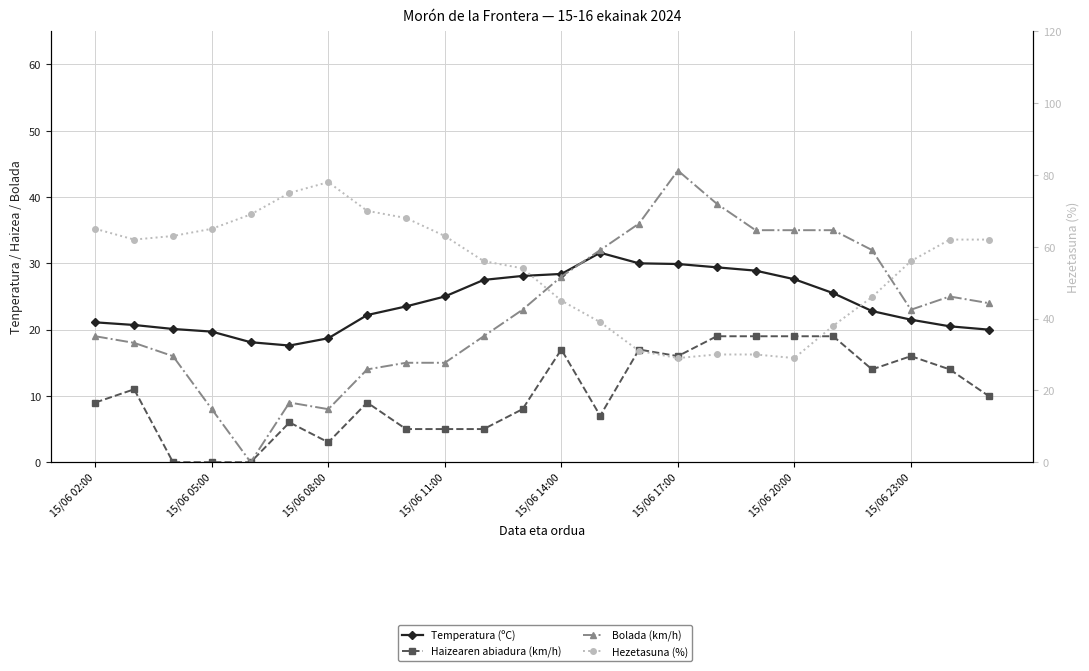

True or false: Haizearen abiadura (km/h) and Temperatura (ºC) intersect in this chart.

False